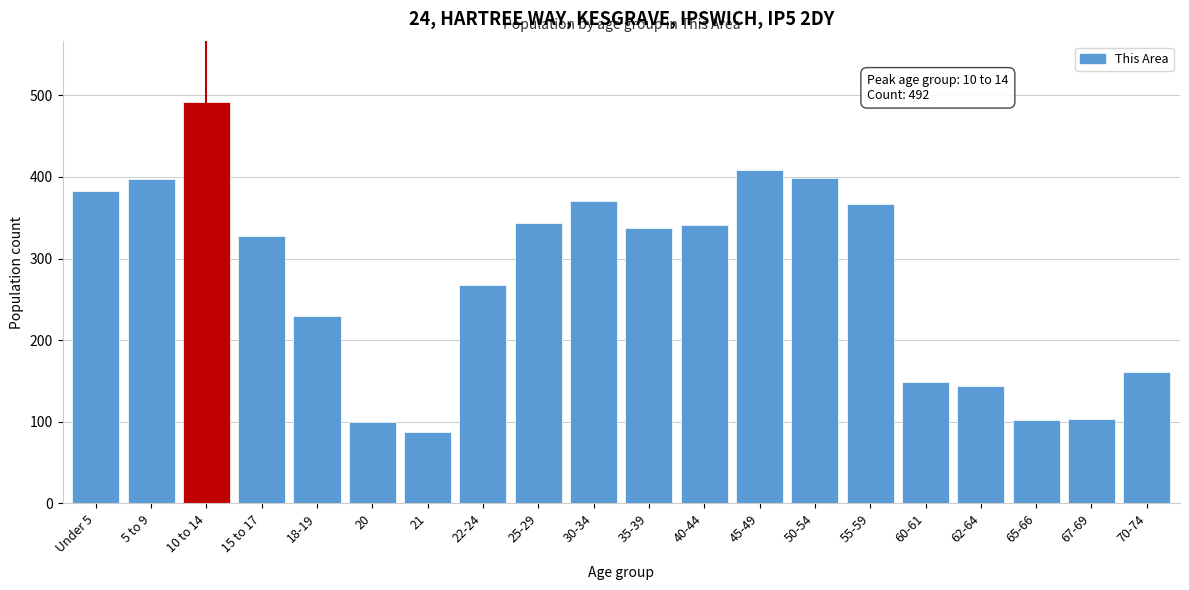

What is the label of the 1st bar from the right?

70-74